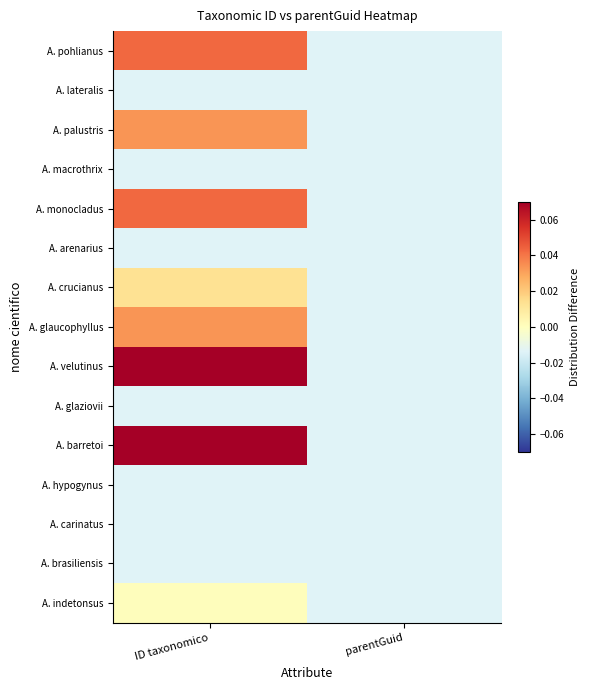

At how many categories does at least one series exceed 0?

1